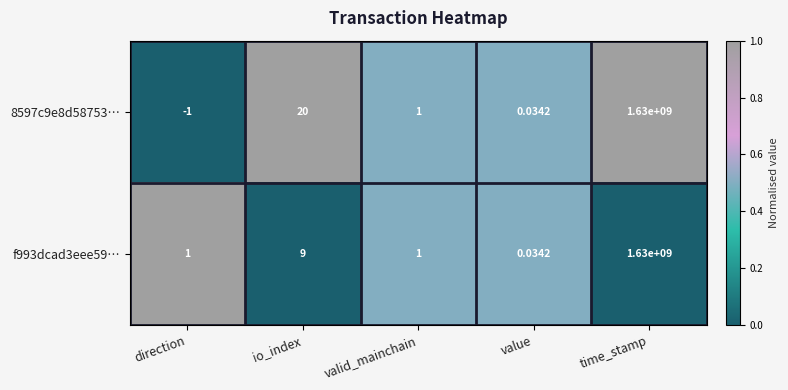

Which category has the lowest value across all series?

direction